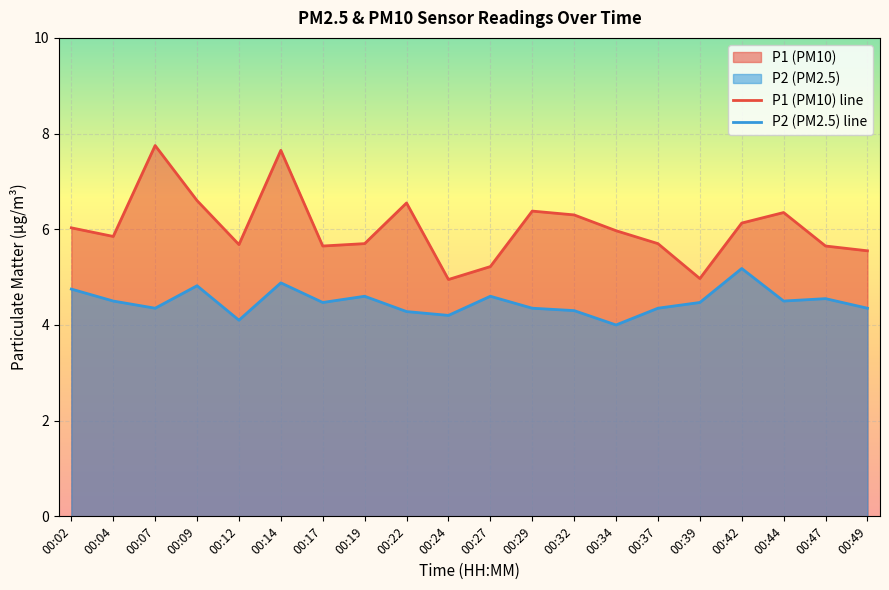

Rank the series at 00:19 from highest to lowest value.

P1 (PM10) line, P2 (PM2.5) line